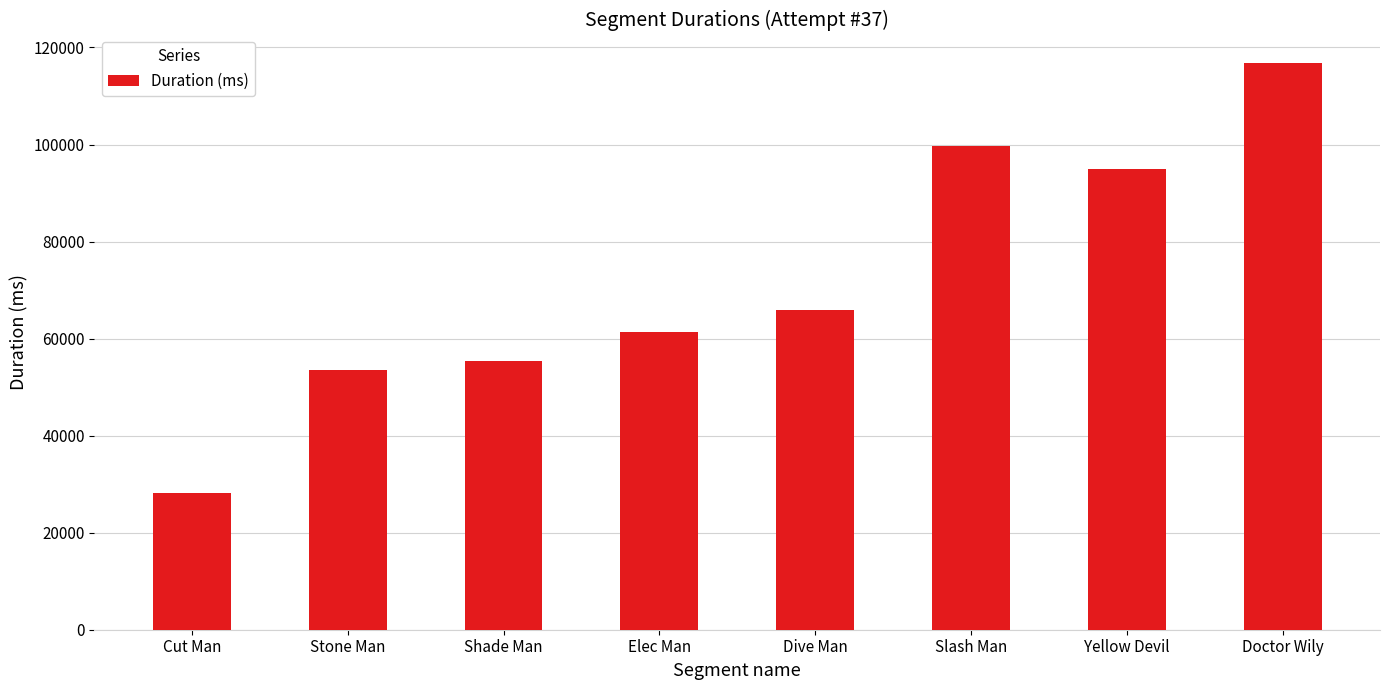

Read the value at Cut Man, to the nearest 10.

28240